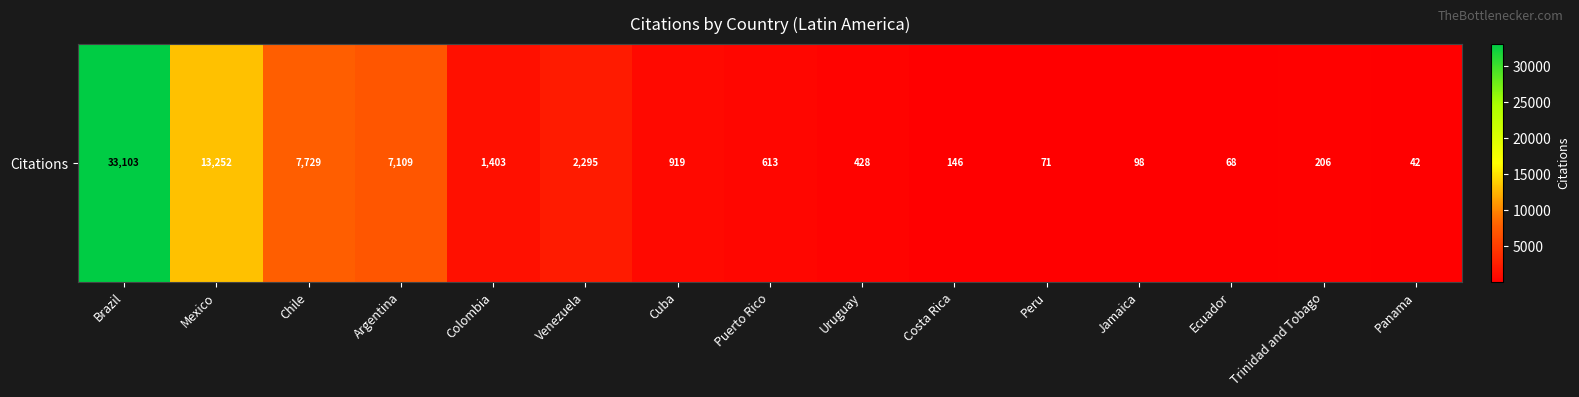

What is the minimum value shown in the chart?

42